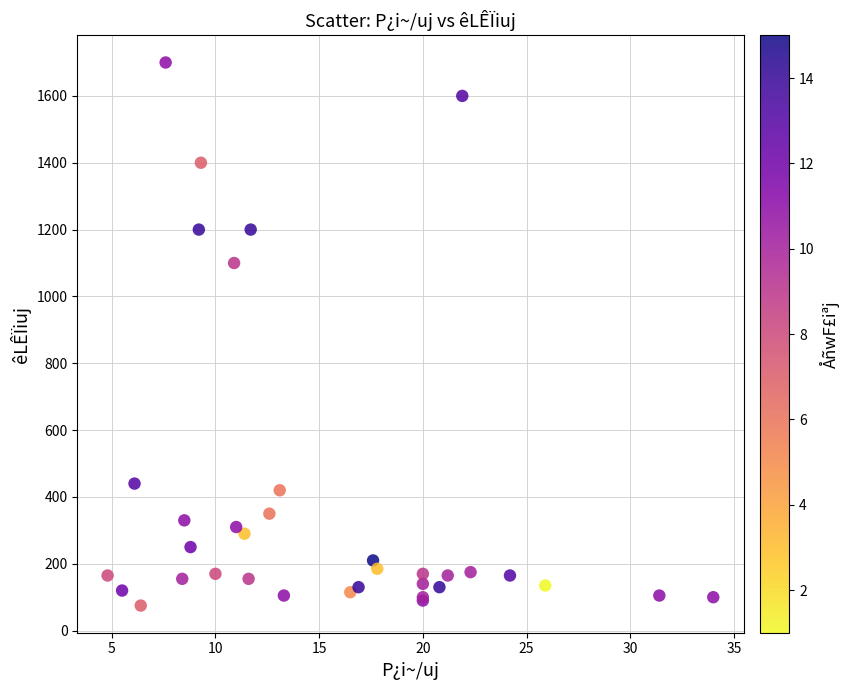

What Y value in the scatter plot is closest to 887?

1100